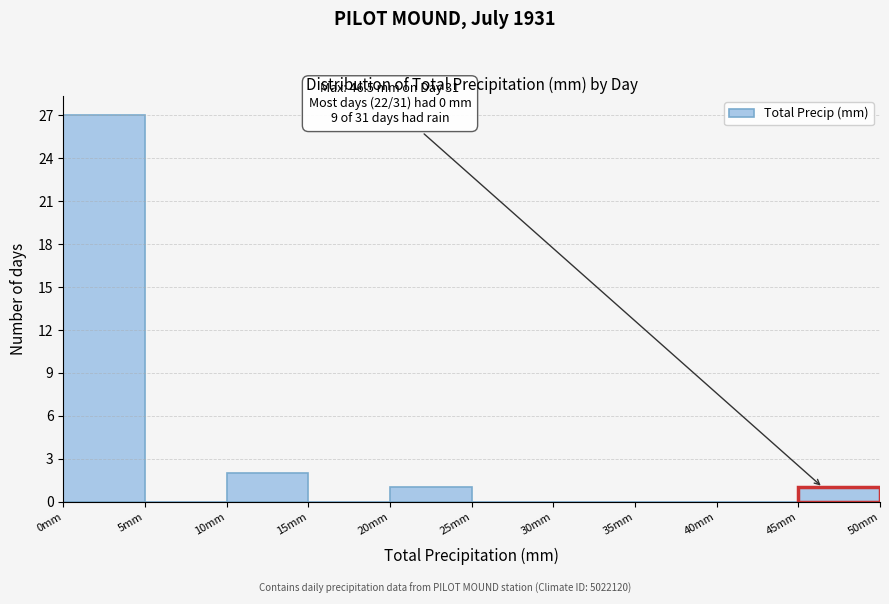

Over which range of the x-axis is the bar tallest?

0 to 5